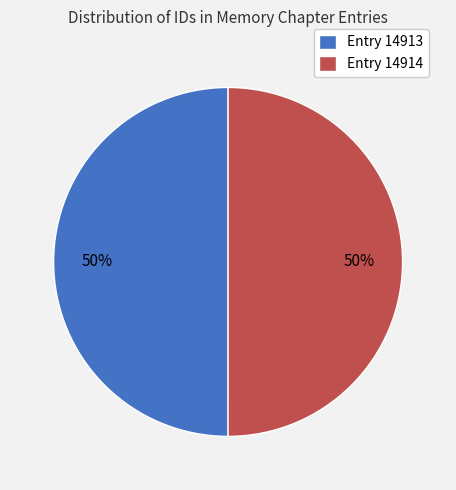

Do Entry 14914 and Entry 14913 together represent more than half of the pie?

Yes